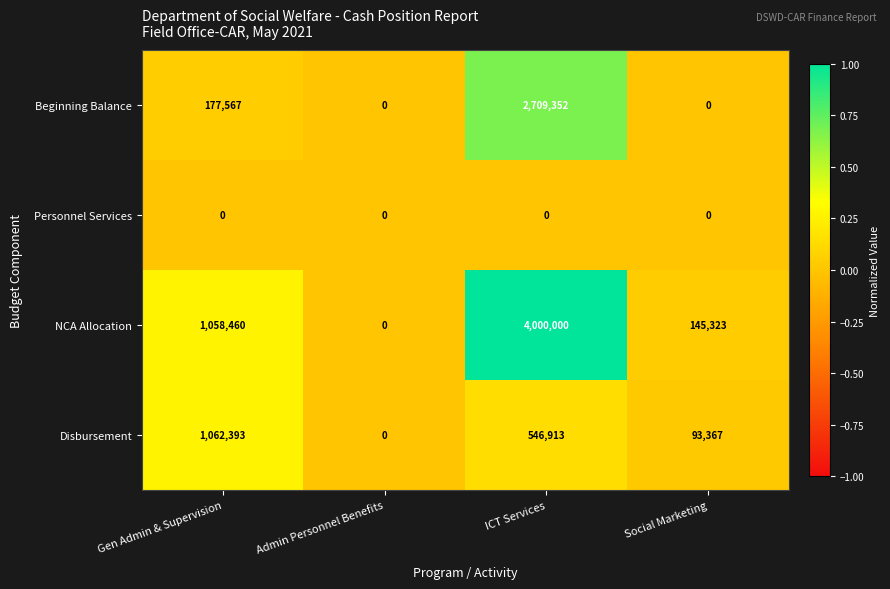

True or false: NCA Allocation has a value of 192978 at Social Marketing.

False